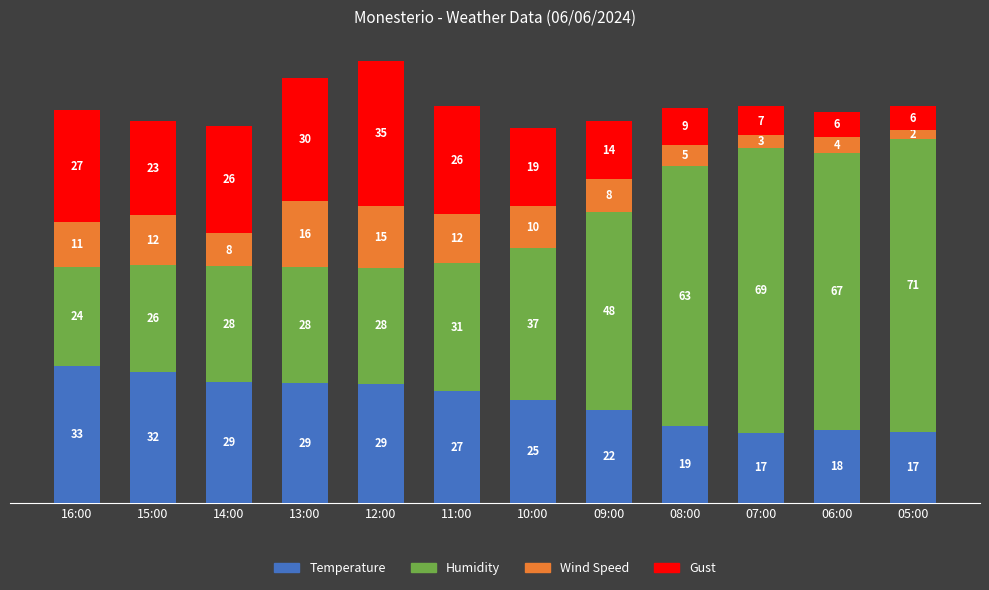

The Temperature series shows 26.4 at 06:00. True or false?

False